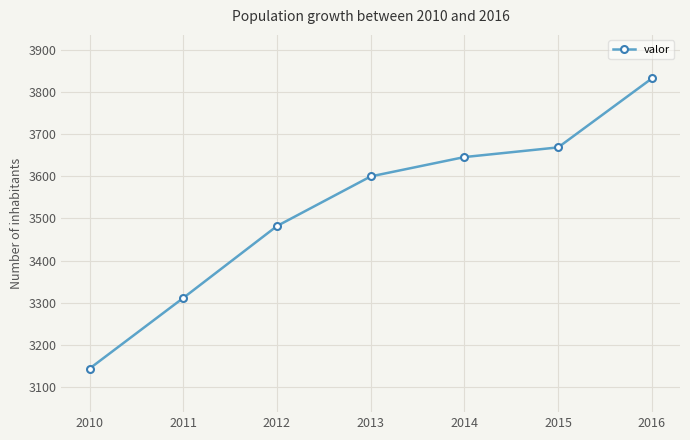

How many categories are shown in the chart?

7